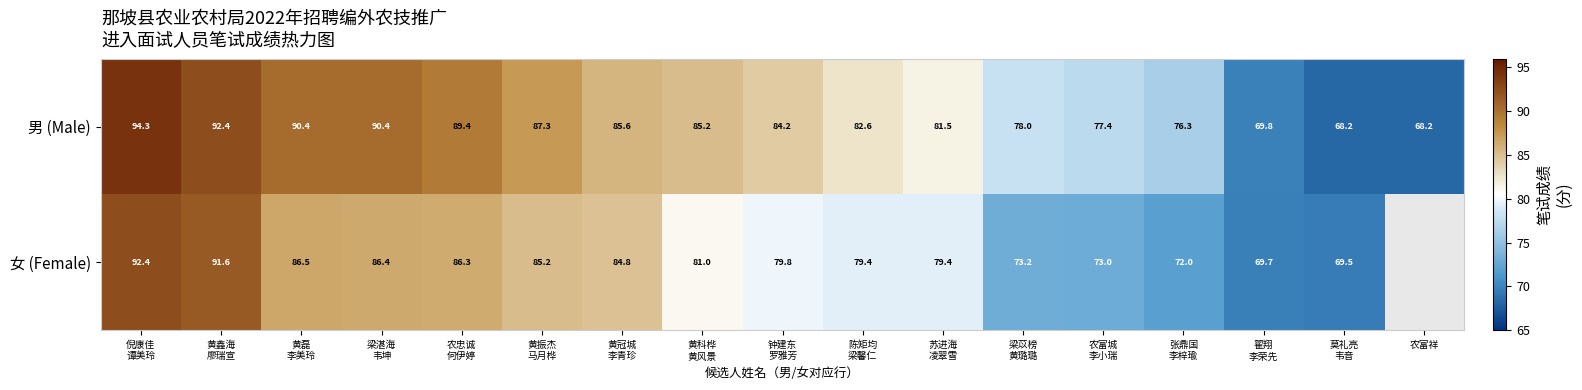

What is the lowest value of the 男 (Male) series?

68.2